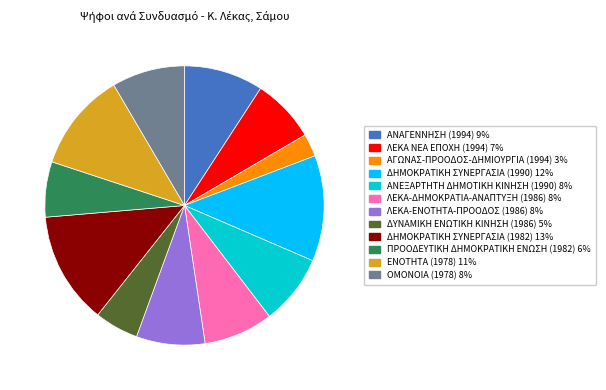

Which has a higher value, ΔΗΜΟΚΡΑΤΙΚΗ ΣΥΝΕΡΓΑΣΙΑ (1982) or ΛΕΚΑ-ΕΝΟΤΗΤΑ-ΠΡΟΟΔΟΣ (1986)?

ΔΗΜΟΚΡΑΤΙΚΗ ΣΥΝΕΡΓΑΣΙΑ (1982)